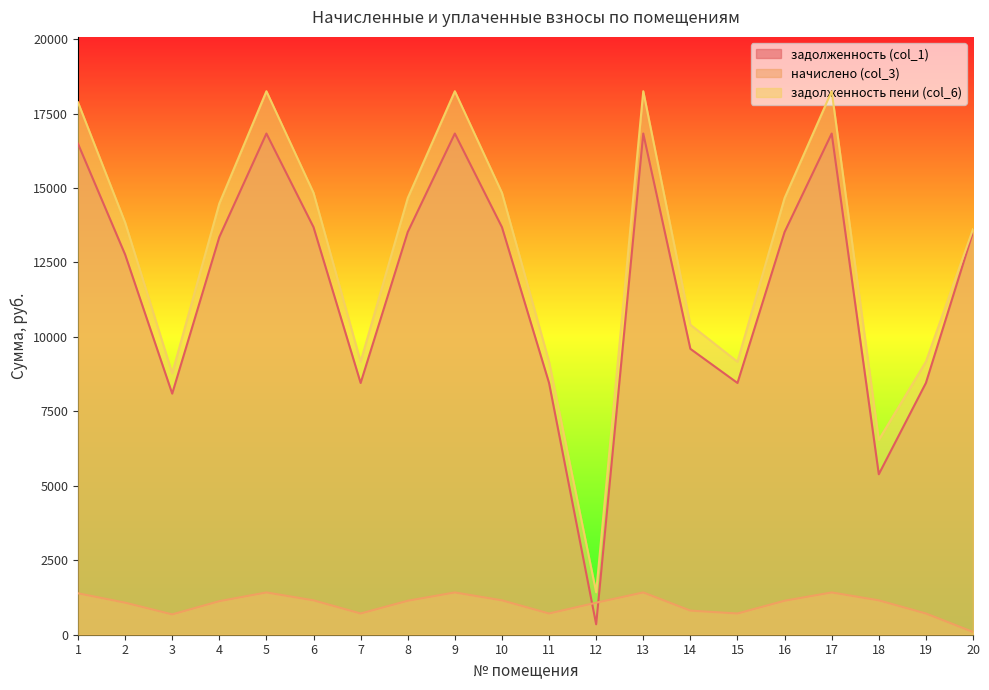

True or false: начислено (col_3) has a value of 1420.1 at 17.

True